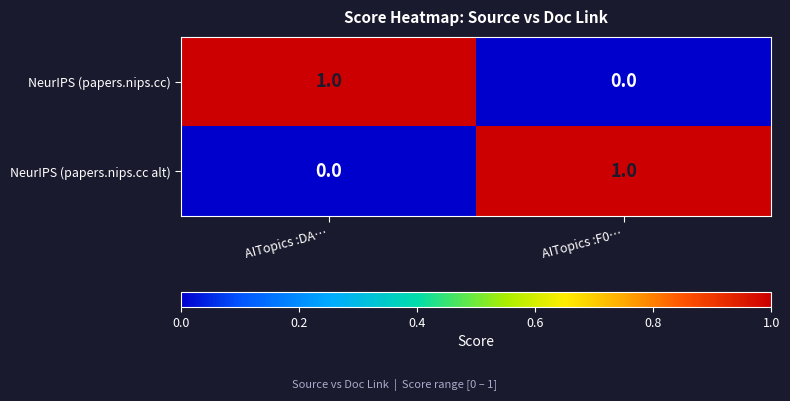

Rank the series at AITopics :DA… from highest to lowest value.

NeurIPS (papers.nips.cc), NeurIPS (papers.nips.cc alt)